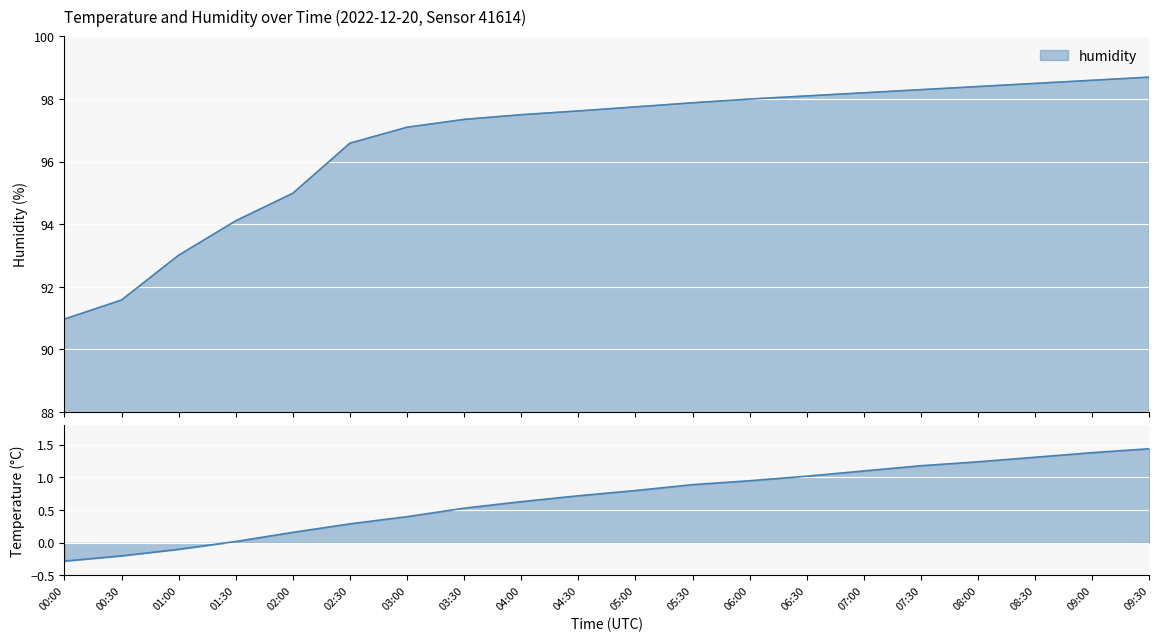

Where is humidity nearest to the value 94?

01:30